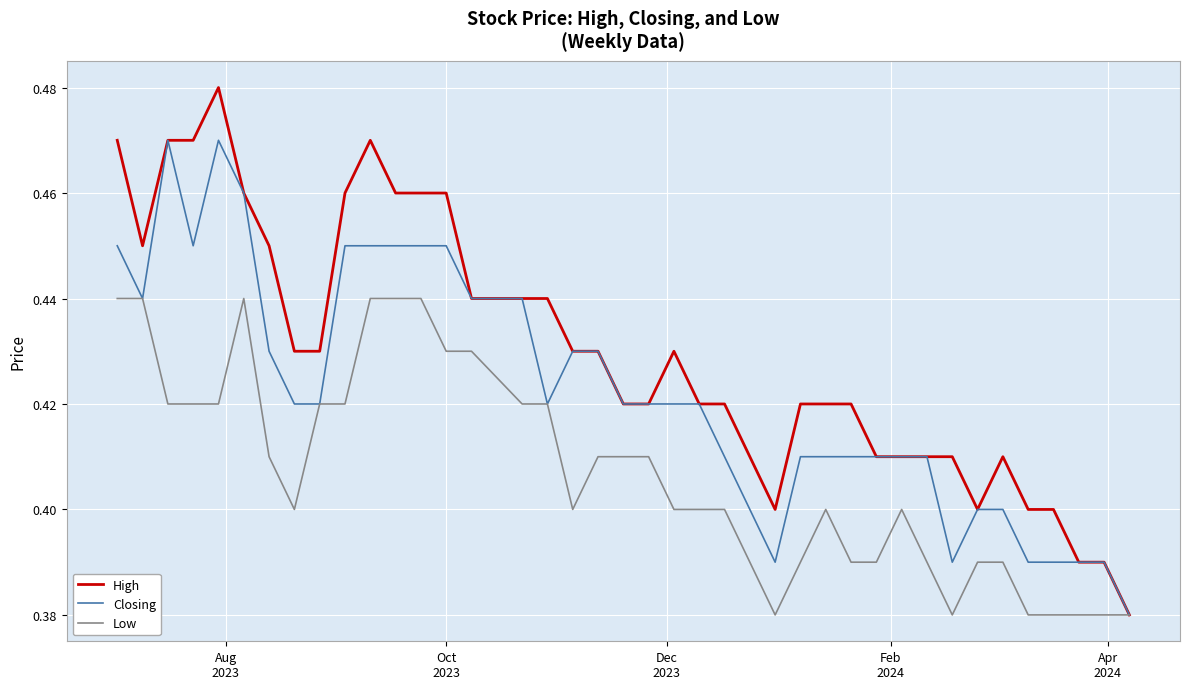

Which series has the largest total across all categories?

High